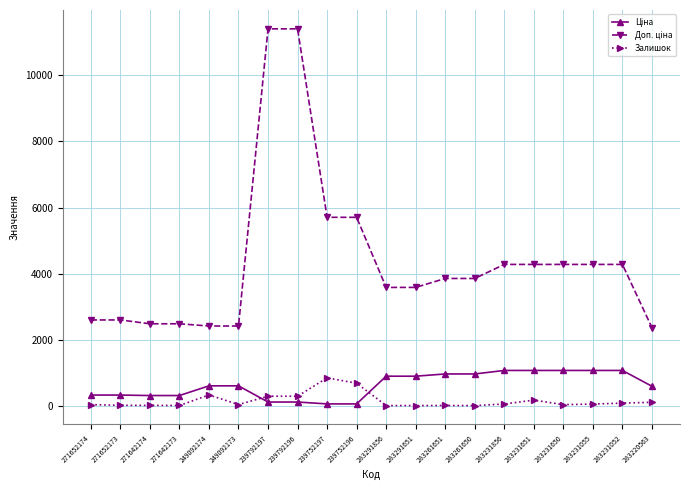

True or false: Залишок has a value of 9.0 at 283261651.

True